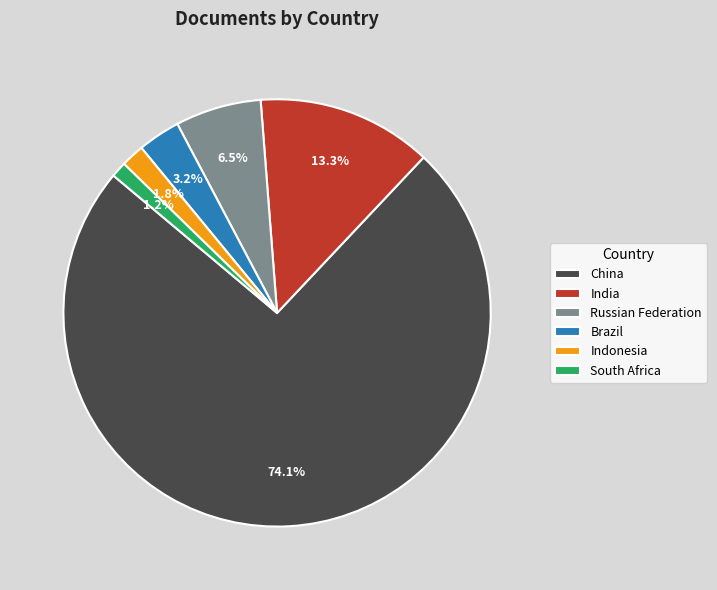

True or false: China accounts for 74% of the total.

True